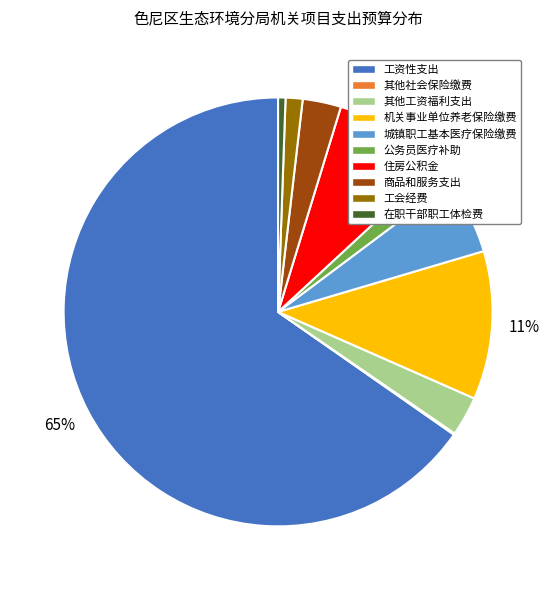

The 公务员医疗补助 slice represents 2% of the pie. True or false?

True